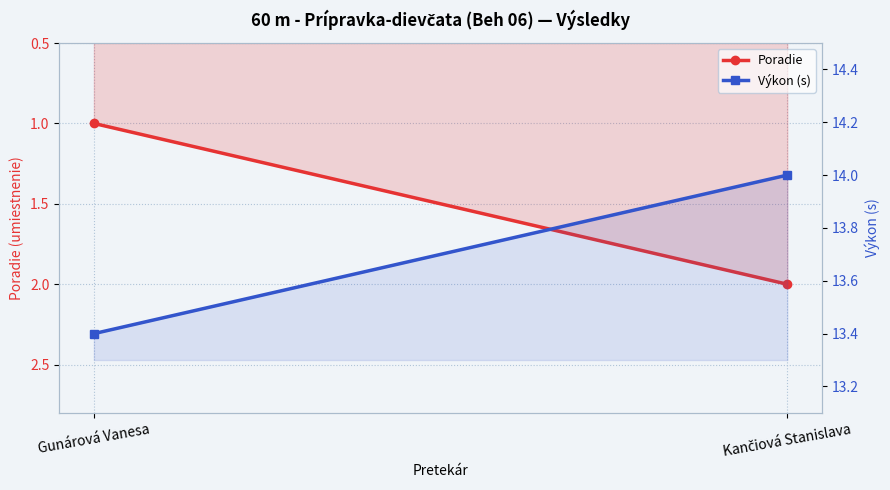

The Výkon (s) series shows 14.0 at Kančiová Stanislava. True or false?

True